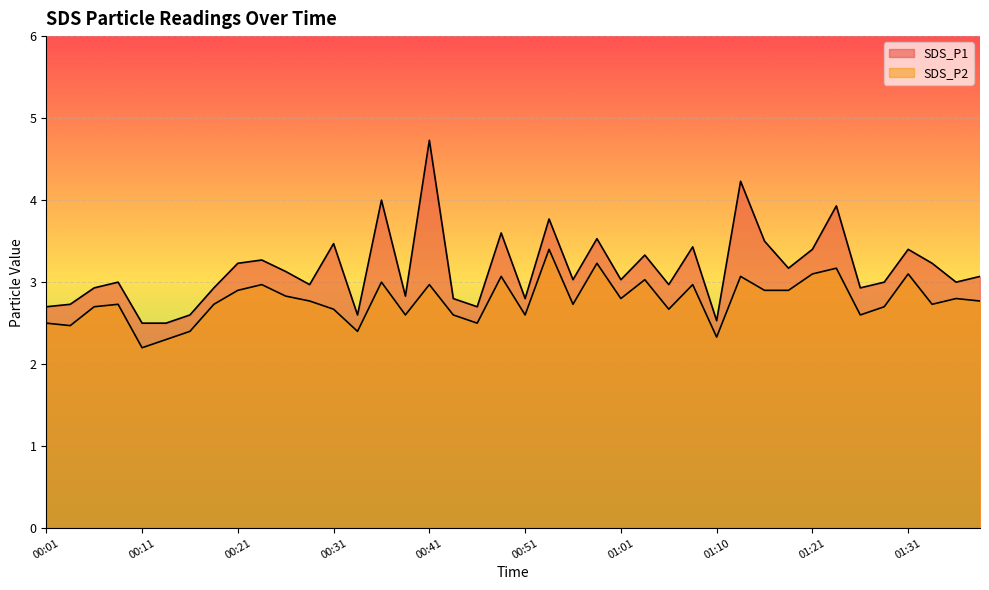

What is the maximum value shown in the chart?

4.7